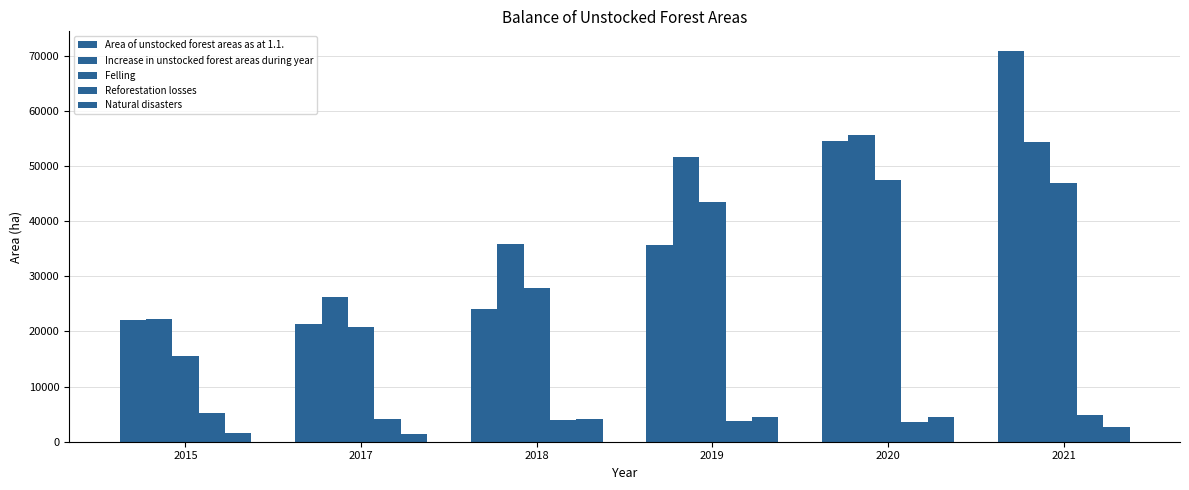

How many groups of bars are there?

6